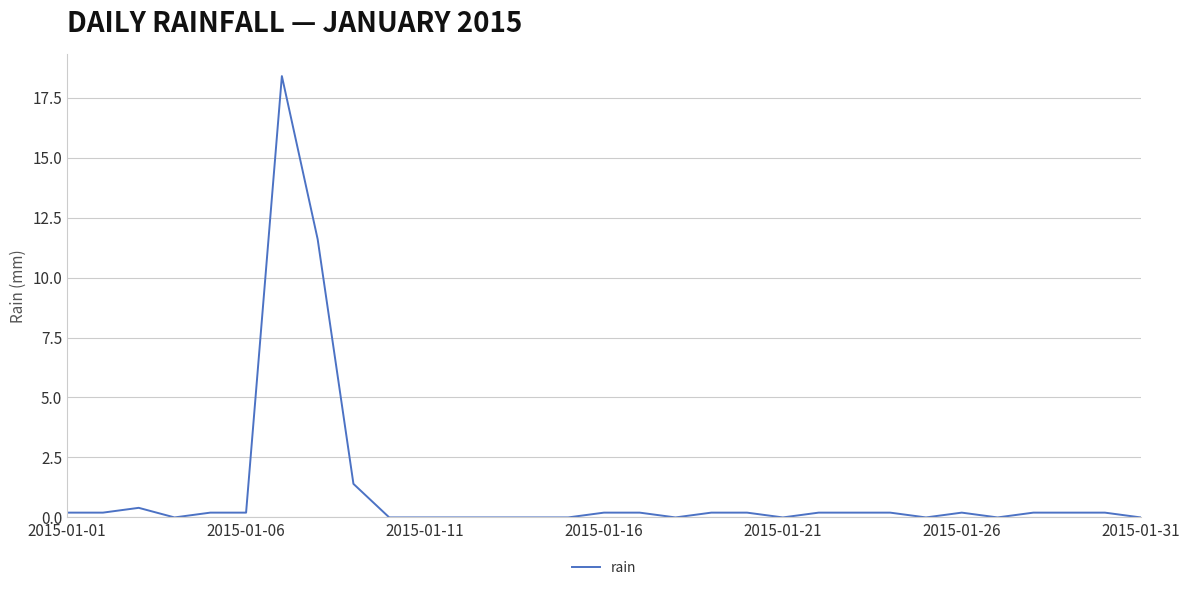

True or false: the data has more than 0 interior local peaks.

True